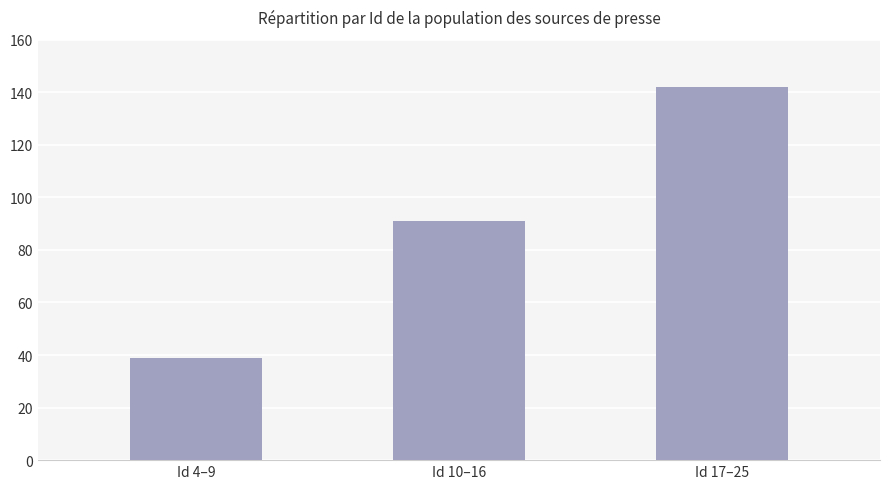

What is the sum of all values?

272